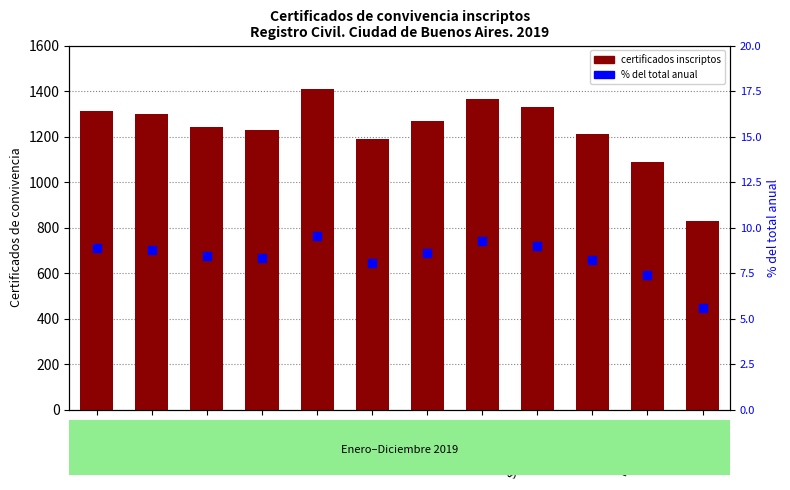

Which series contains the lowest Y value?

% del total anual